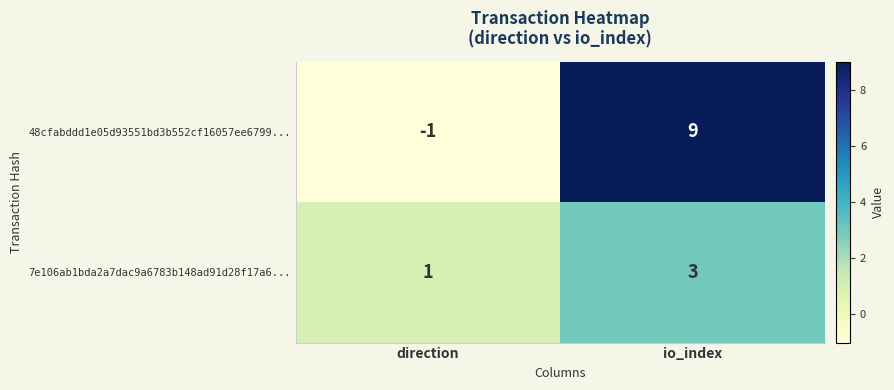

Is it true that 48cfabddd1e05d93551bd3b552cf16057ee6799... equals -1 at direction?

True